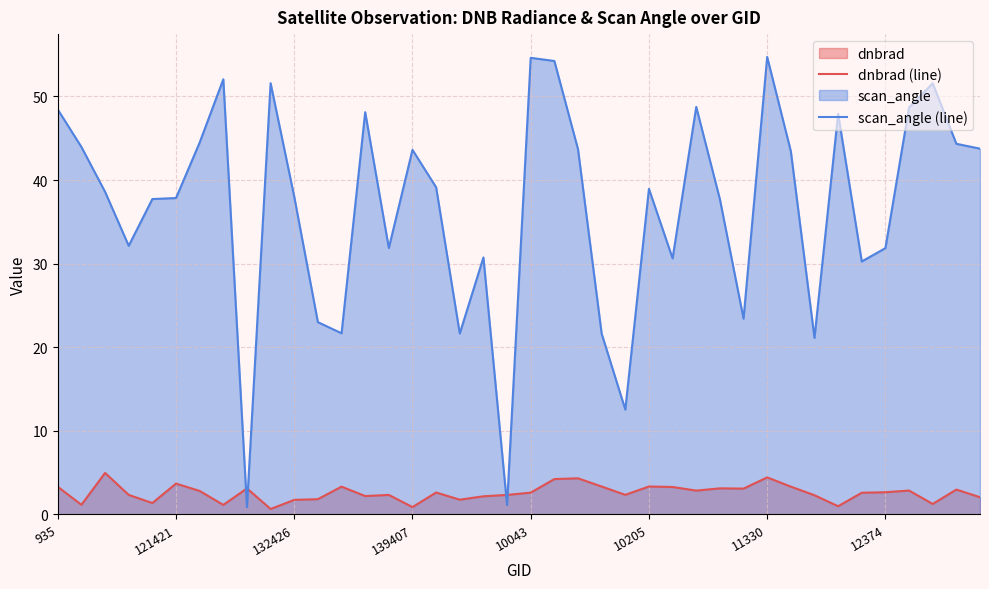

Is it true that scan_angle (line) equals 28.3 at 32?

False